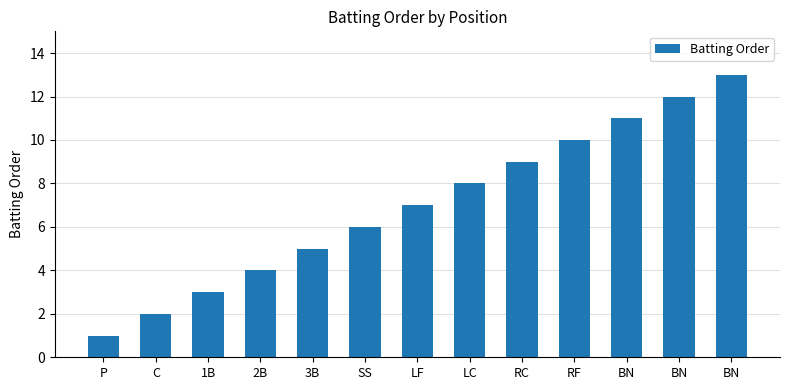

Rank the categories by value from highest to lowest.

BN, BN, BN, RF, RC, LC, LF, SS, 3B, 2B, 1B, C, P